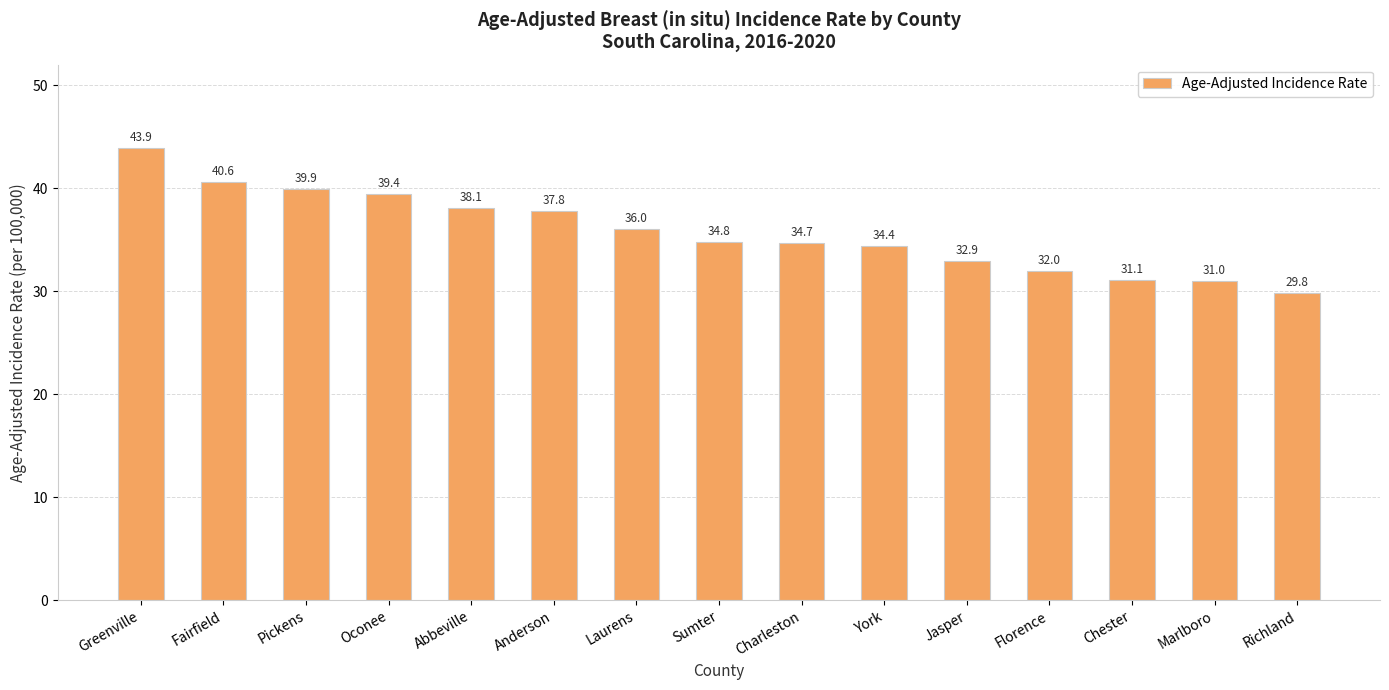

What is the ratio of the value at Laurens to the value at Greenville?

0.8